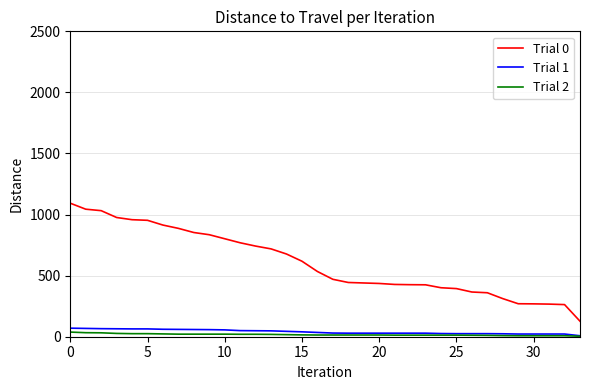

True or false: Trial 1 and Trial 0 intersect in this chart.

False